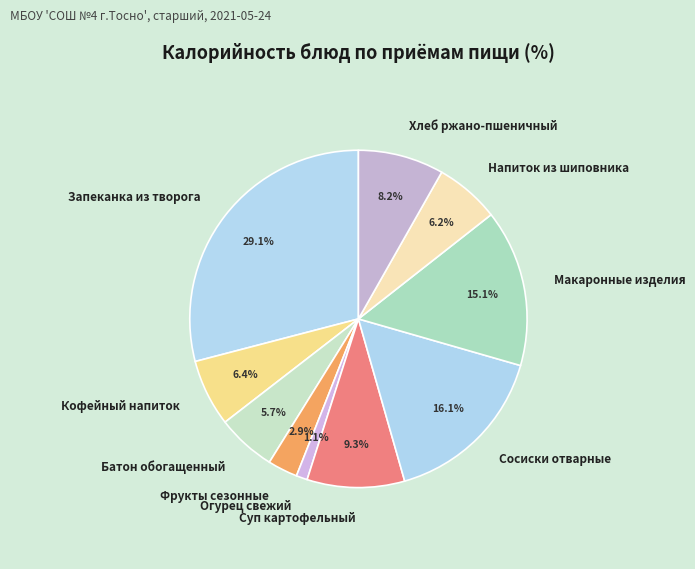

What is the smallest slice in the pie chart?

Огурец свежий